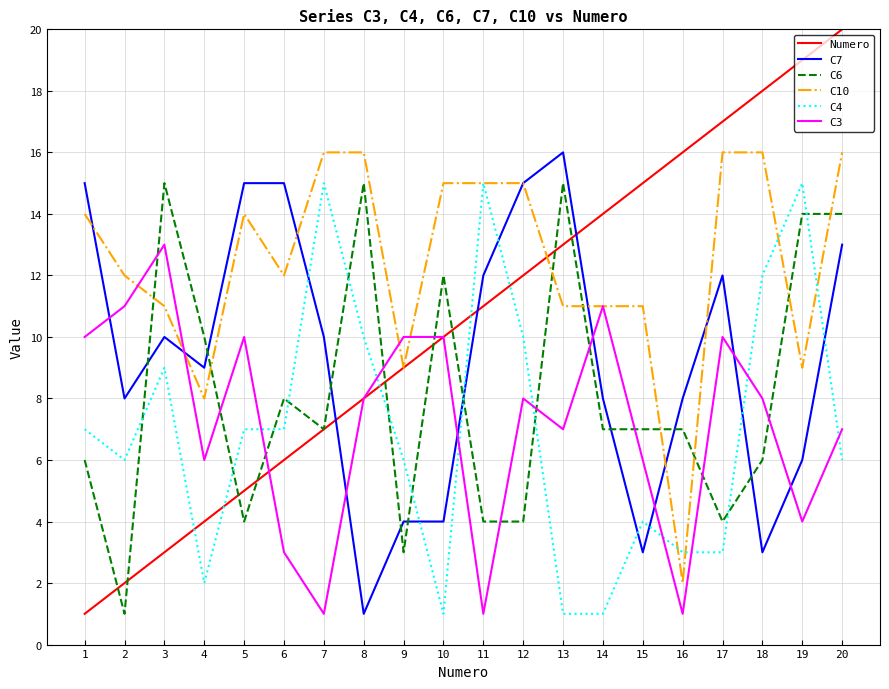

True or false: C7 has a value of 4 at 9.

True